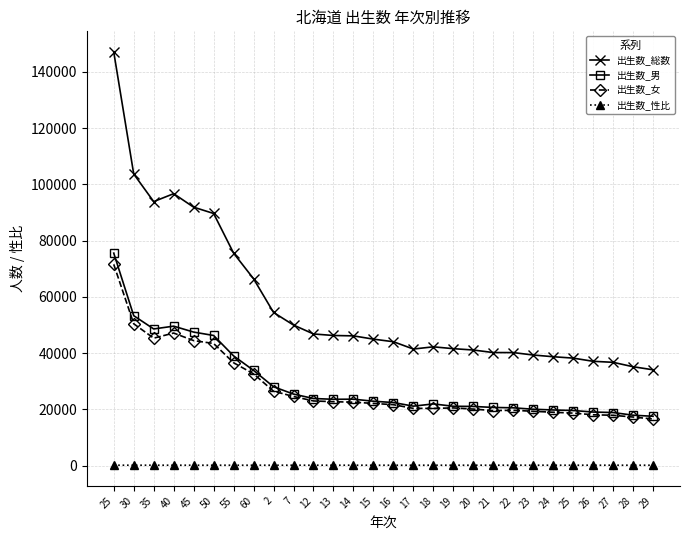

Is the value of 出生数_女 at 50 greater than the value of 出生数_男 at 2?

Yes